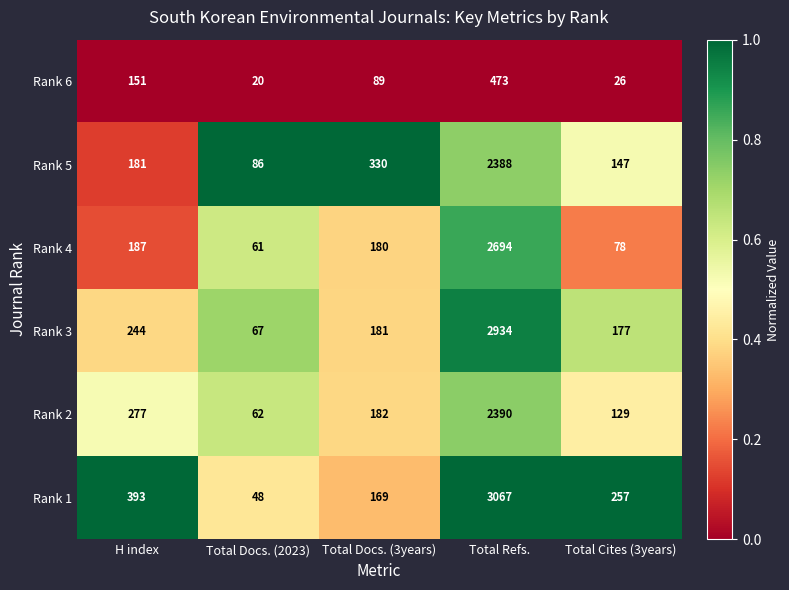

What is the total value across all series at Total Docs. (3years)?

1131